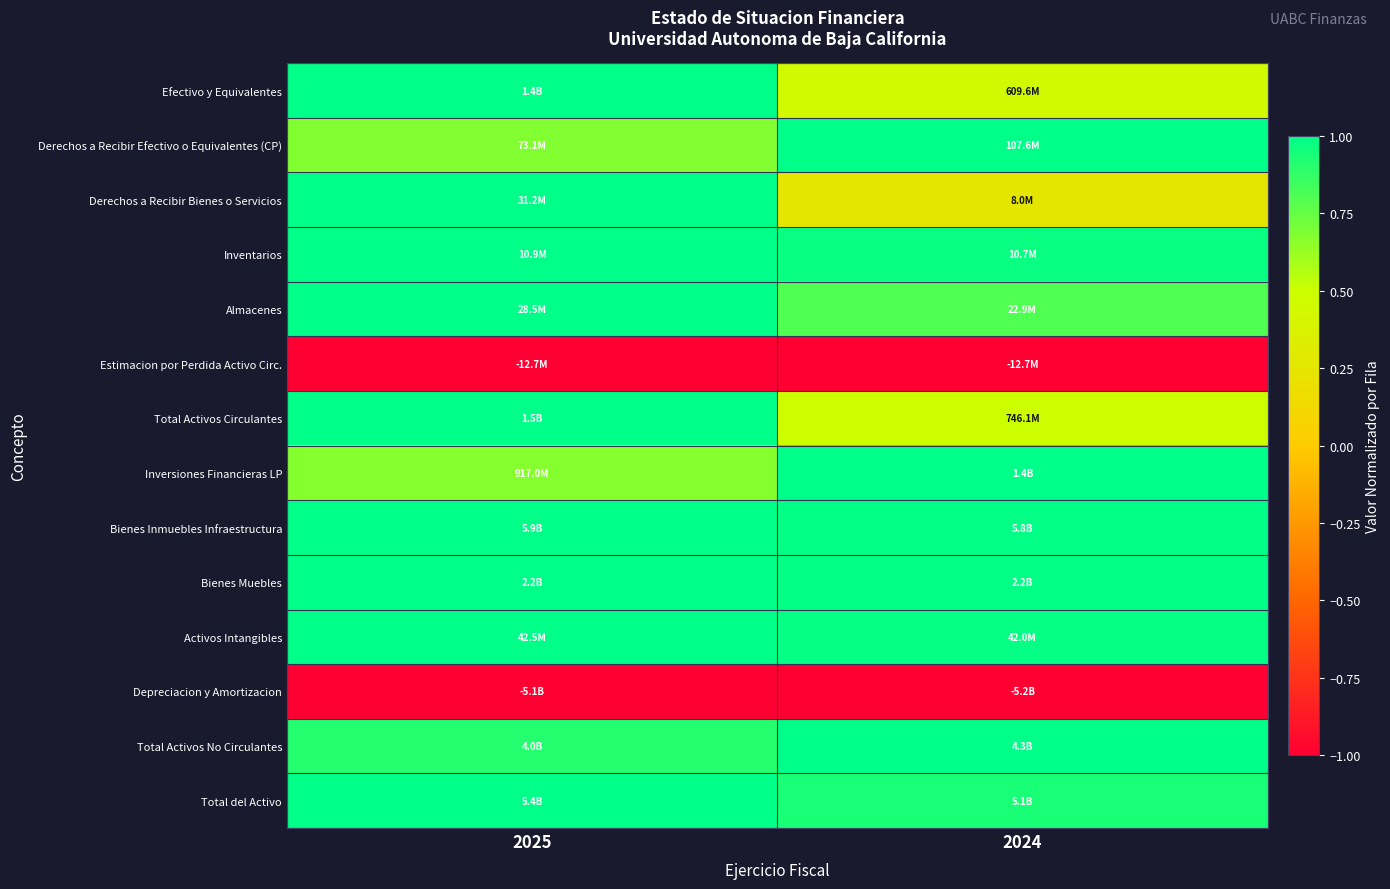

Which label corresponds to the smallest value in the chart?

2025